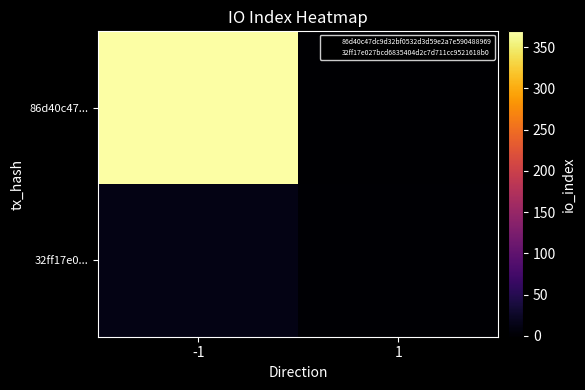

What is the spread (max minus min) of values at -1?

369